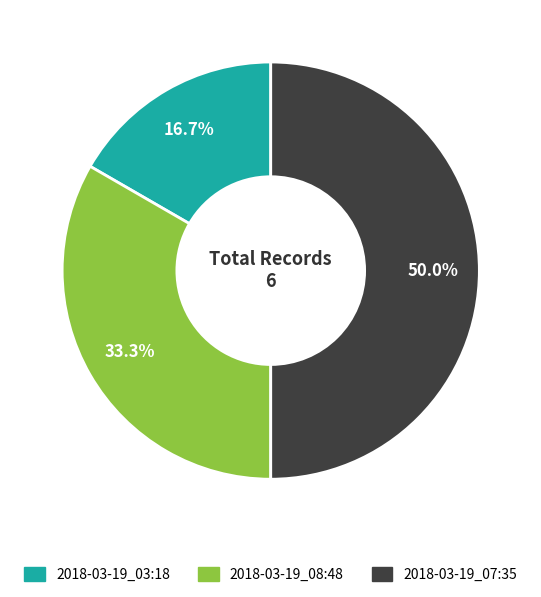

The 2018-03-19_07:35 slice represents 50% of the pie. True or false?

True